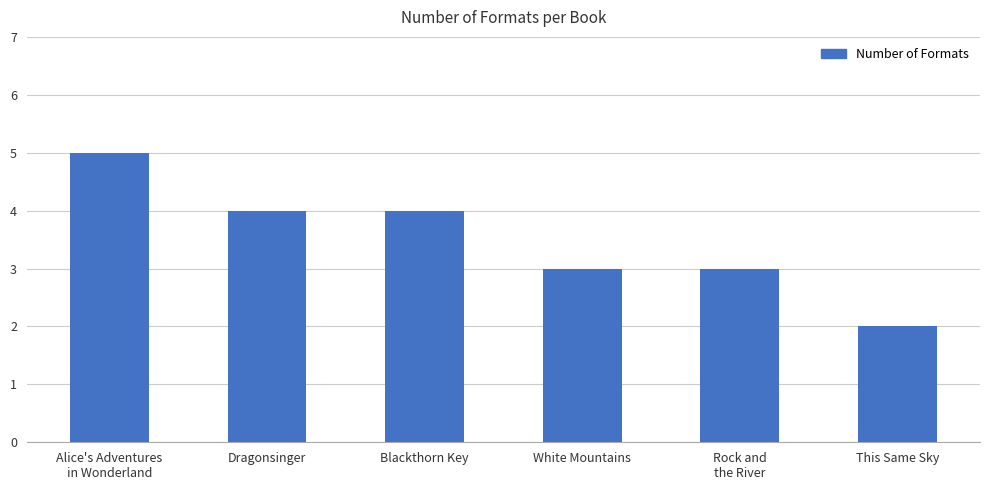

How many series are shown in this chart?

1